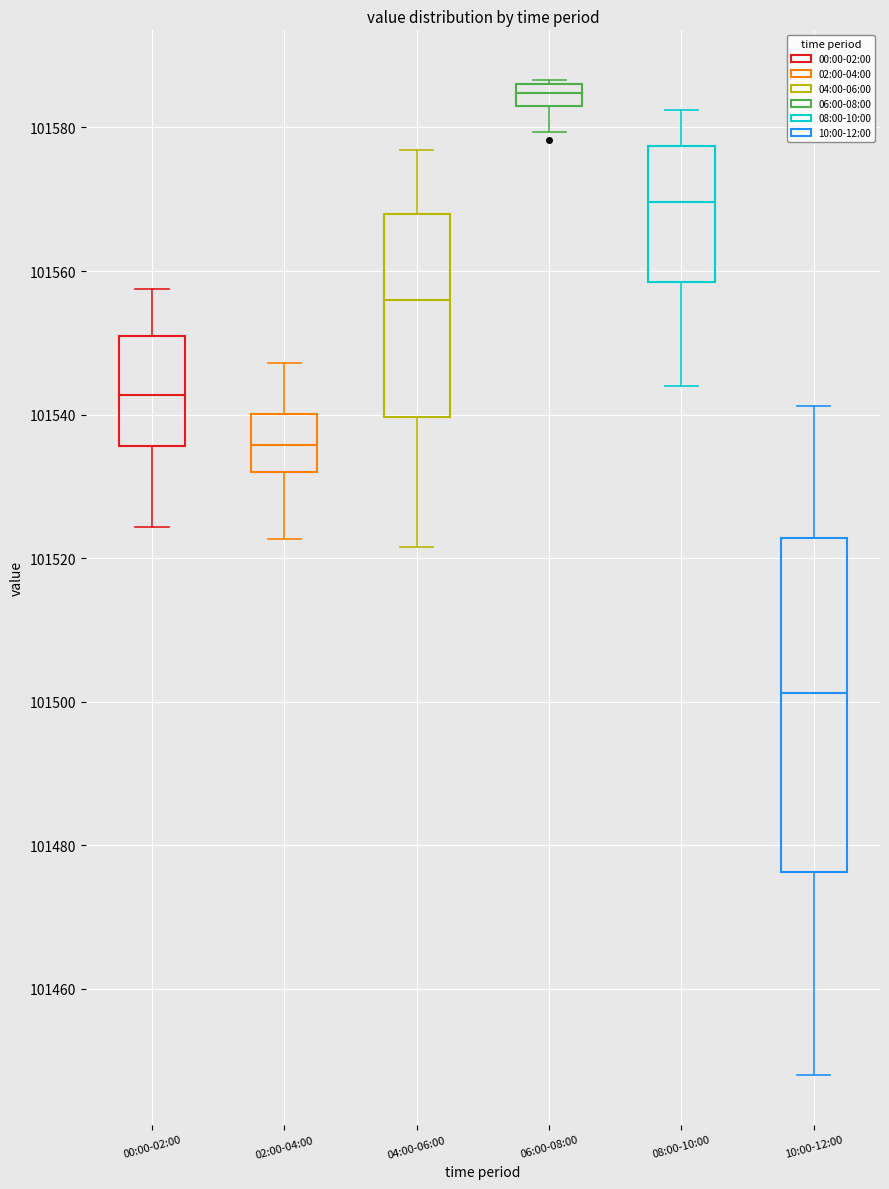

Which box has the highest median line?

06:00-08:00